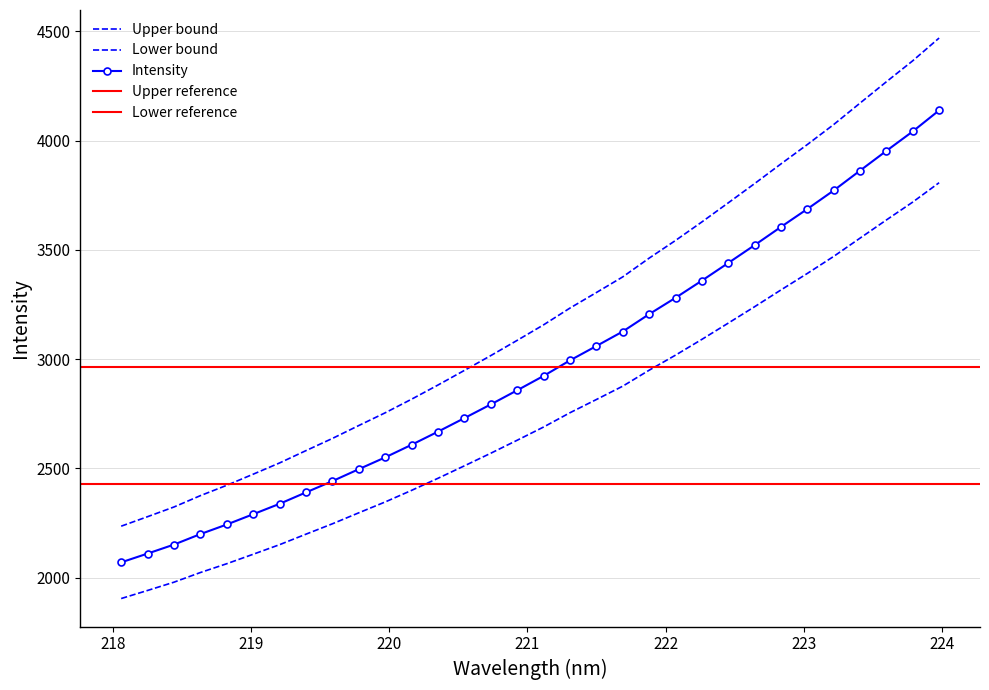

What is the change in value from 221.3083 to 223.9802?

+1236.0